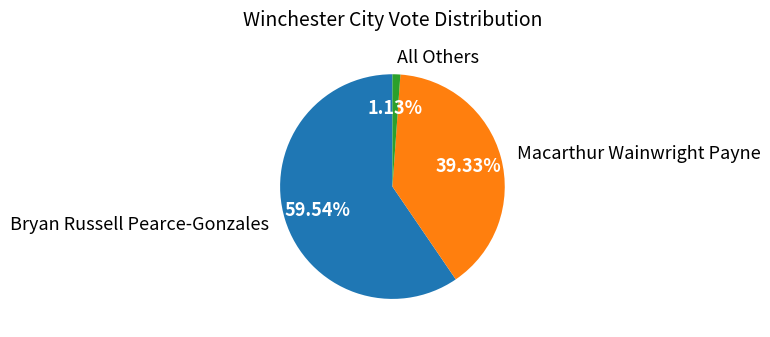

Between Macarthur Wainwright Payne and Bryan Russell Pearce-Gonzales, which is larger?

Bryan Russell Pearce-Gonzales